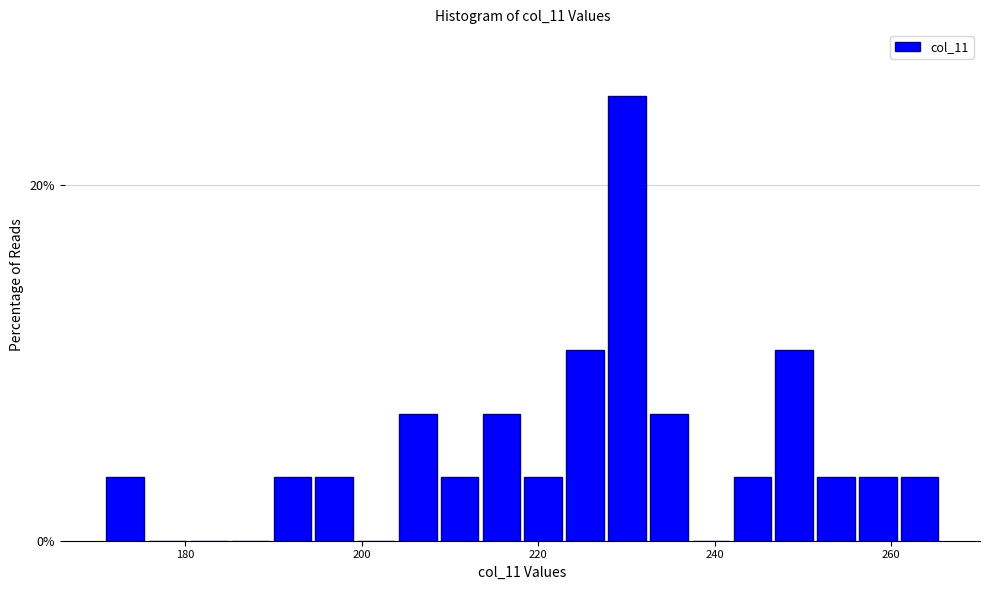

Read against the x-axis, roughly where is the centre of the tallest bar?

230